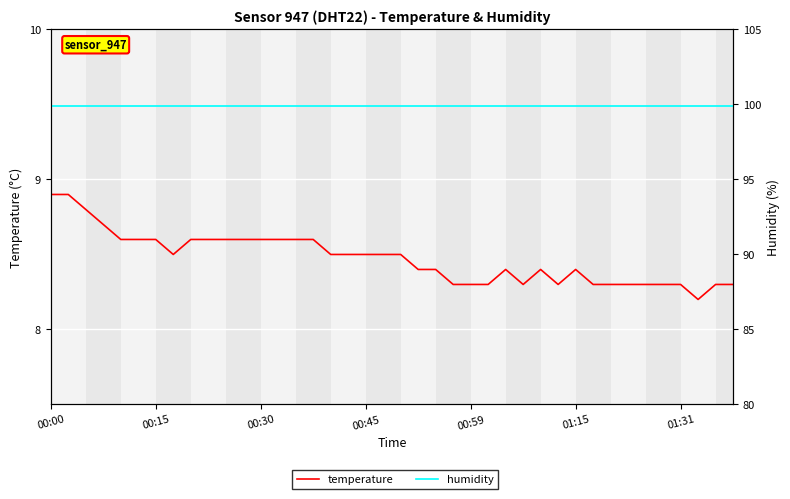

What is the minimum value shown in the chart?

8.2